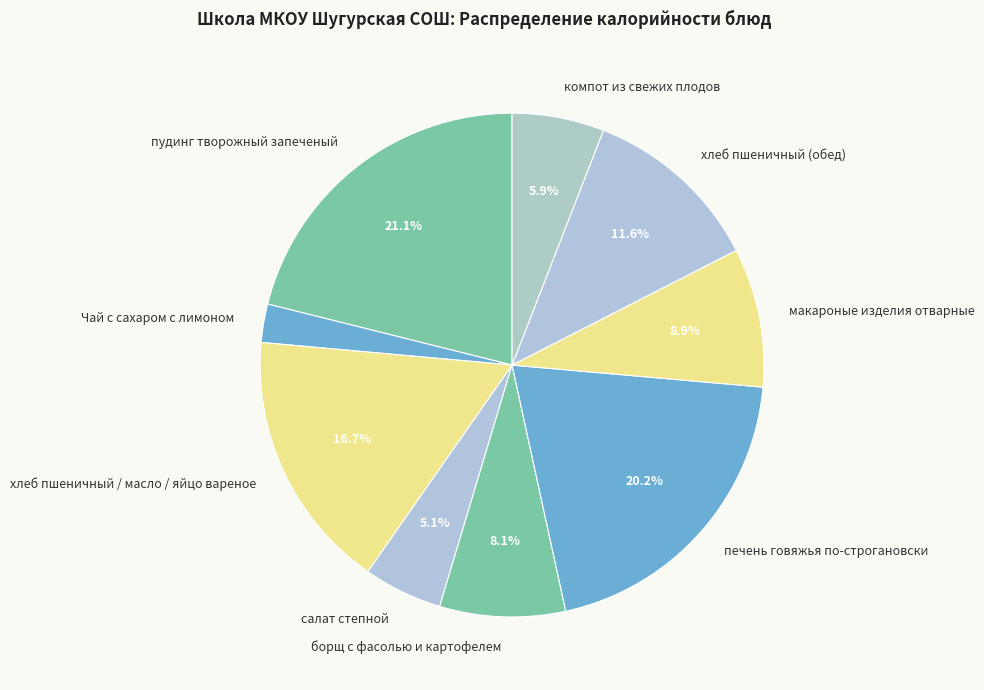

To the nearest percent, what is the average slice percentage?

11%